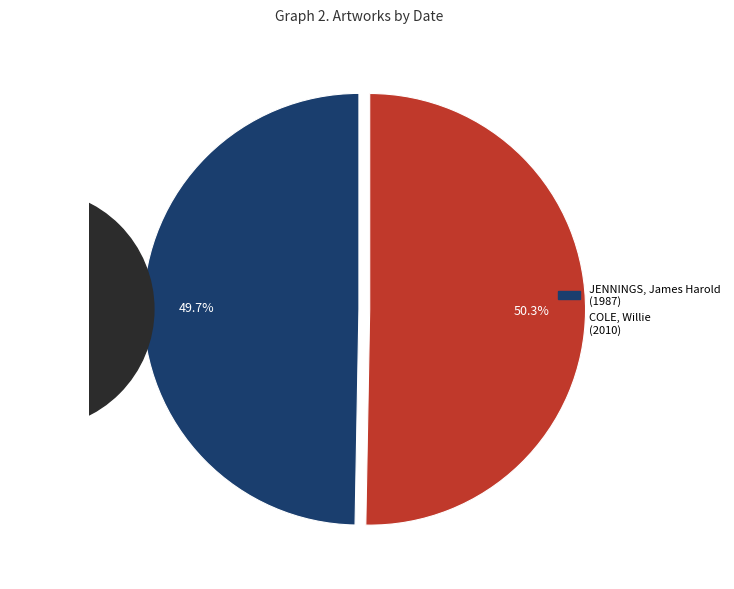

Combined, what portion of the pie is JENNINGS, James Harold and COLE, Willie?

100.0%